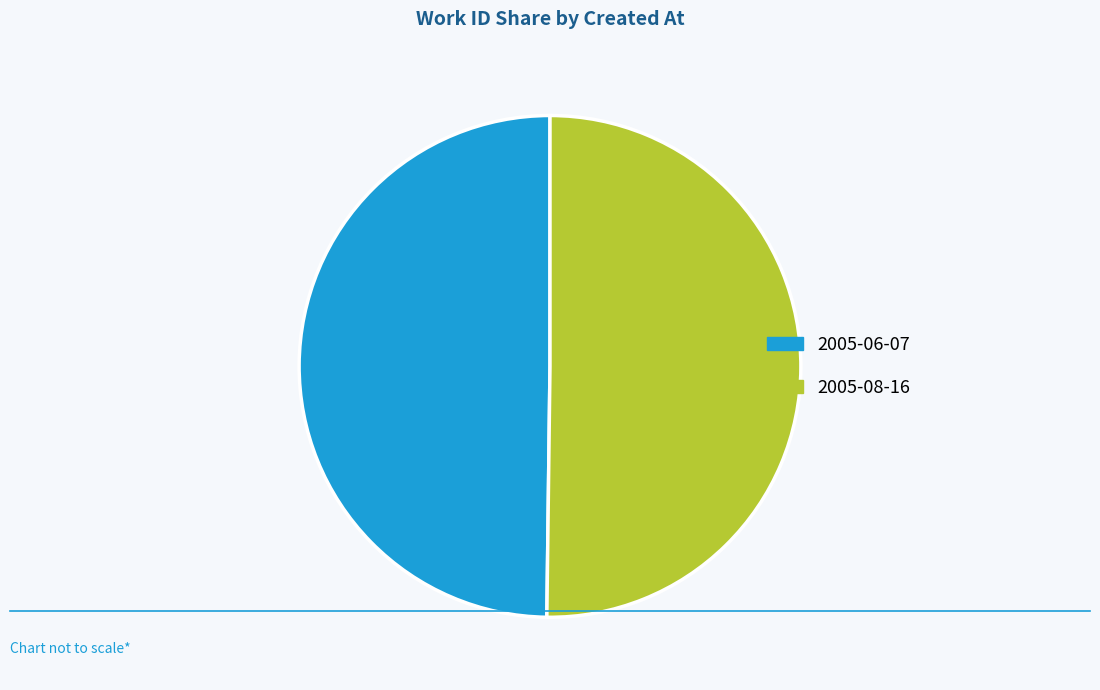

True or false: 2005-06-07 accounts for 50% of the total.

True